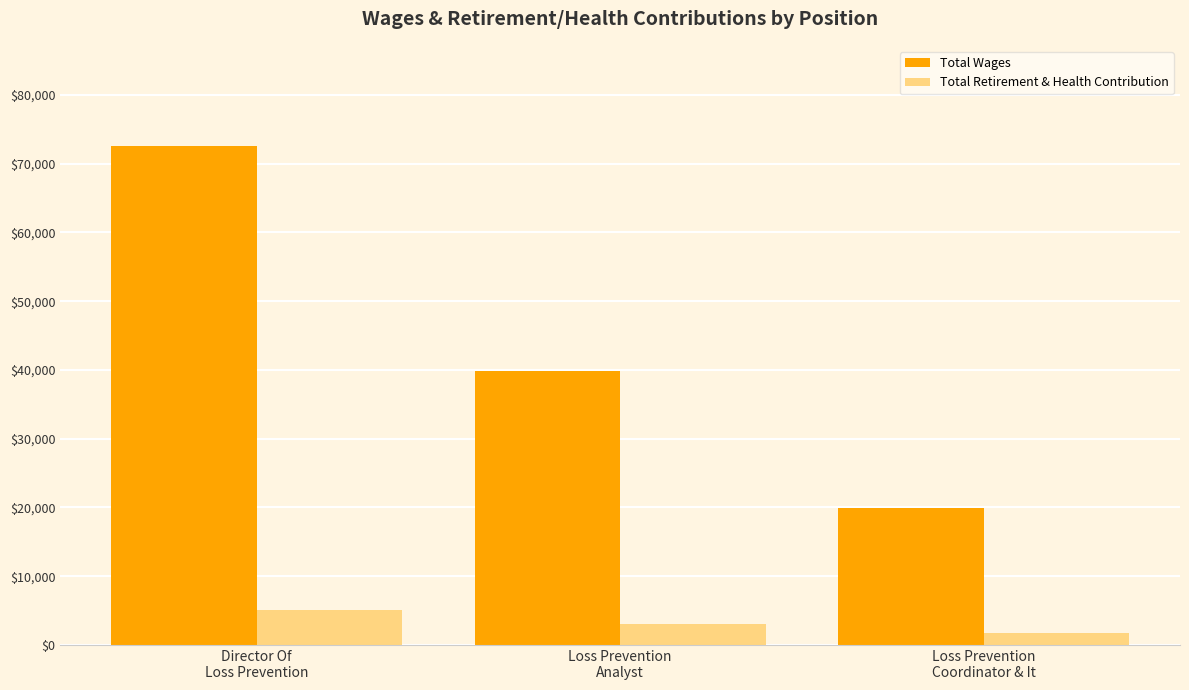

What is the difference between the maximum and second lowest values in the Total Retirement & Health Contribution series?

2047